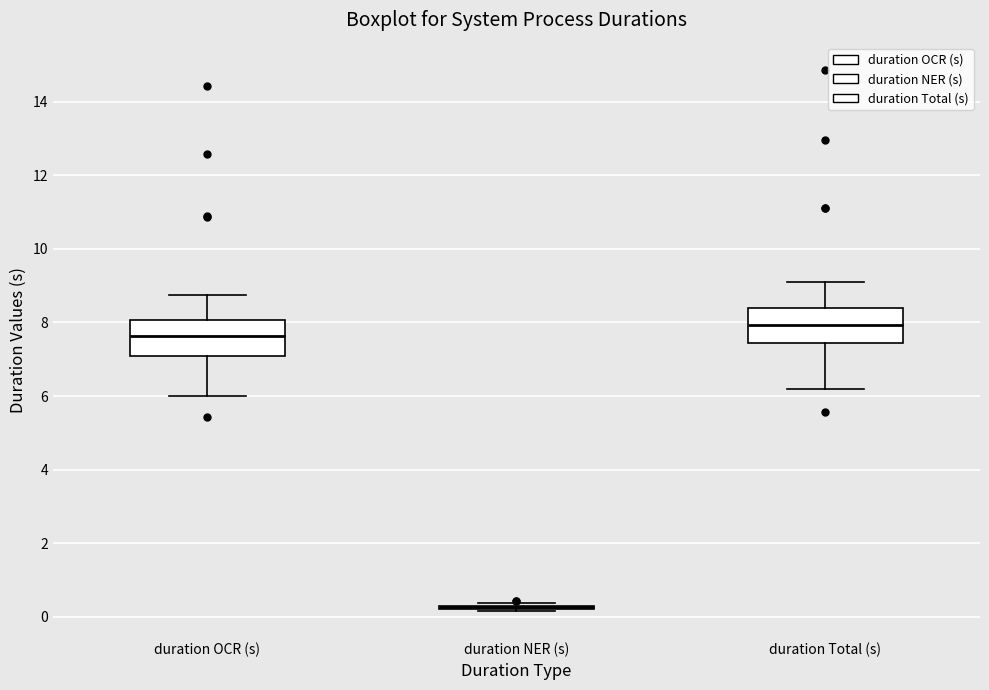

Reading left to right, transcribe this box plot: for each box, give where its median line is, the range the box spans, and where its two whiskers end, as read against the y-axis. The values are not printed on the chart, so give them approximately, as read against the axis.

duration OCR (s): median 7.6, box 7.0 to 8.0, whiskers 6.0 to 8.8
duration NER (s): box collapsed to a line at 0.2, whiskers 0.2 to 0.4
duration Total (s): median 8.0, box 7.4 to 8.4, whiskers 6.2 to 9.2